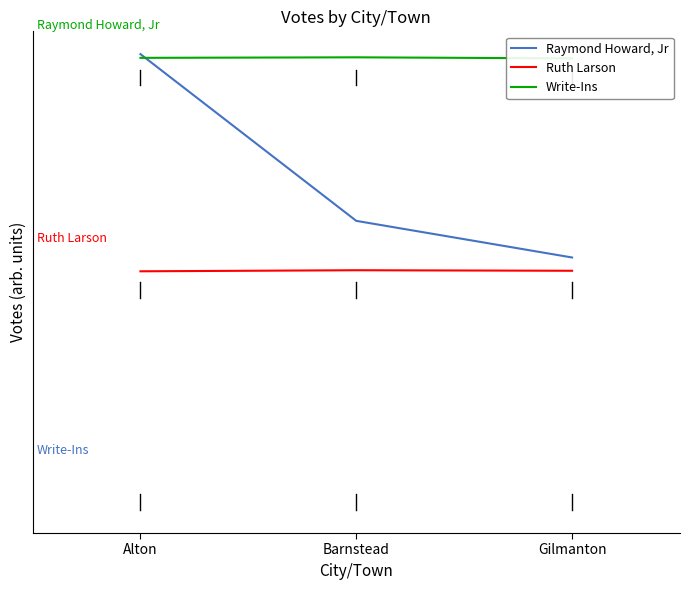

The Ruth Larson series shows 128 at Alton. True or false?

False